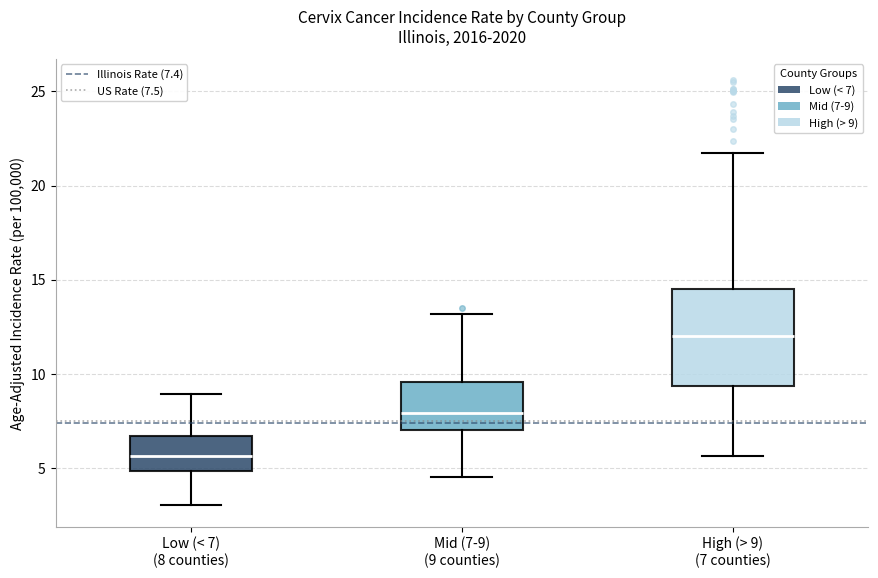

Where does the lower whisker of the box for Low (< 7) (8 counties) end on the y-axis? The values are not printed on the chart, so give them approximately, as read against the axis.

3.0